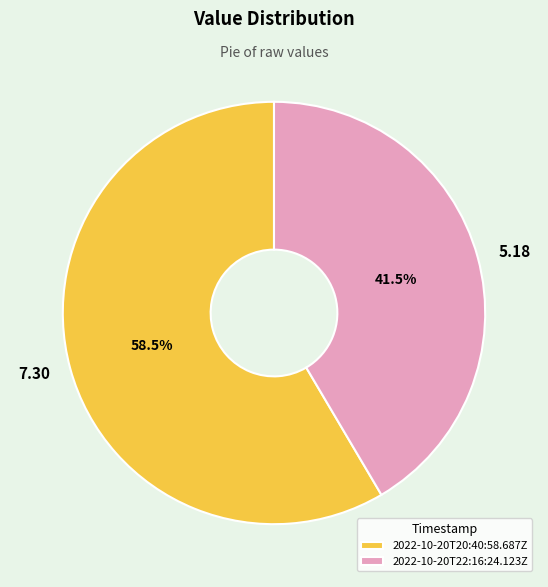

What is the smallest slice in the pie chart?

2022-10-20T22:16:24.123Z